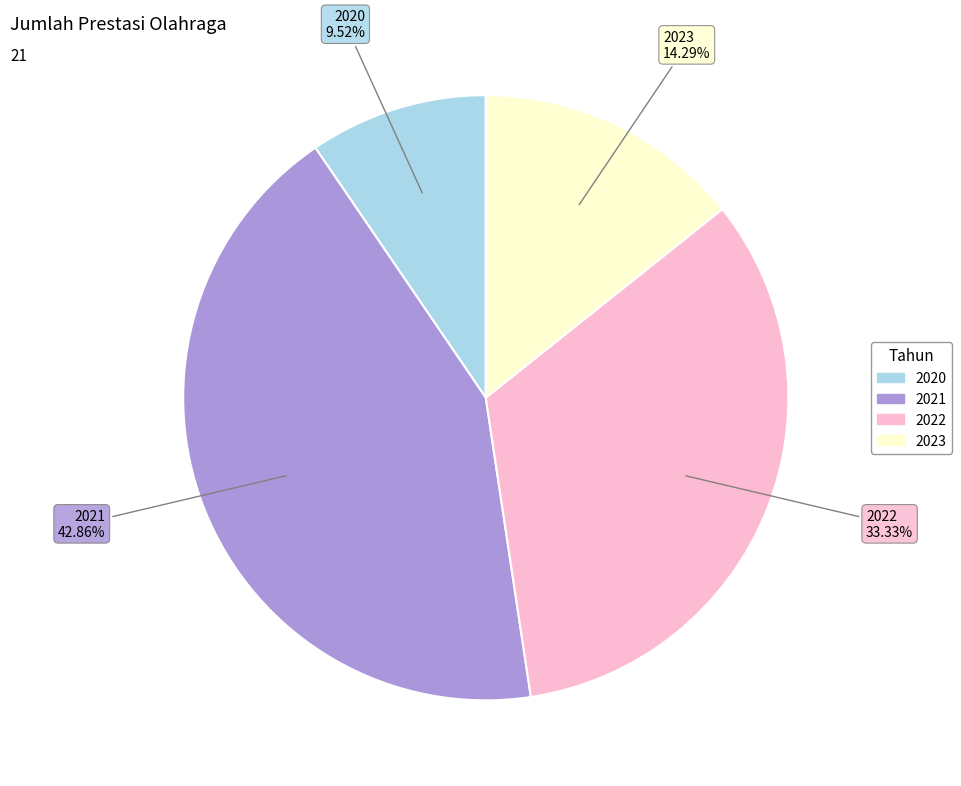

Rank the categories by value from lowest to highest.

2020, 2023, 2022, 2021